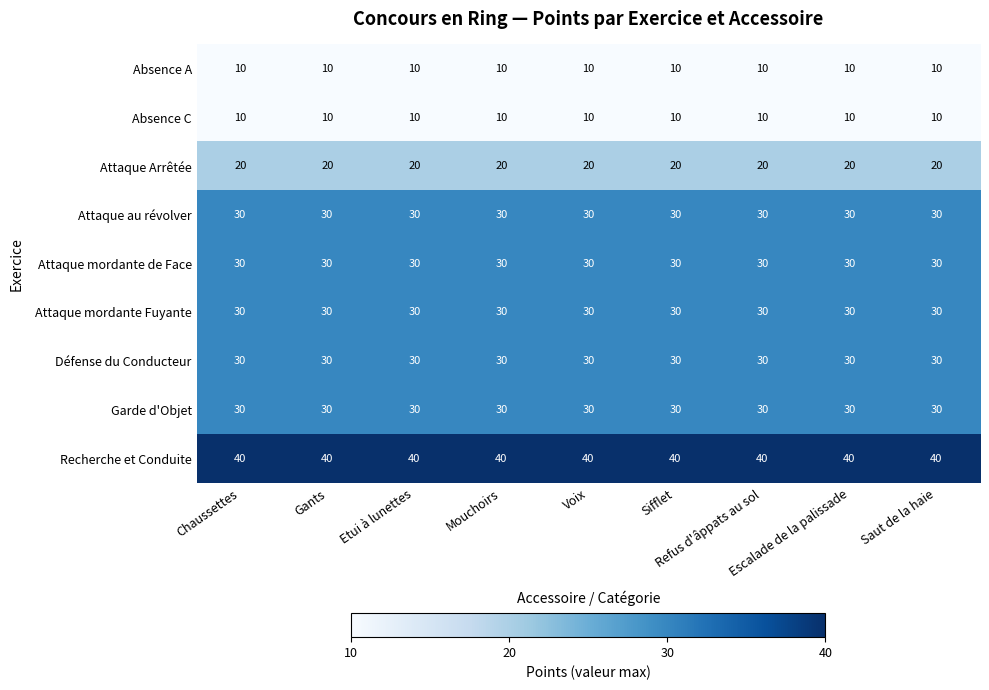

What is the maximum value shown in the chart?

40